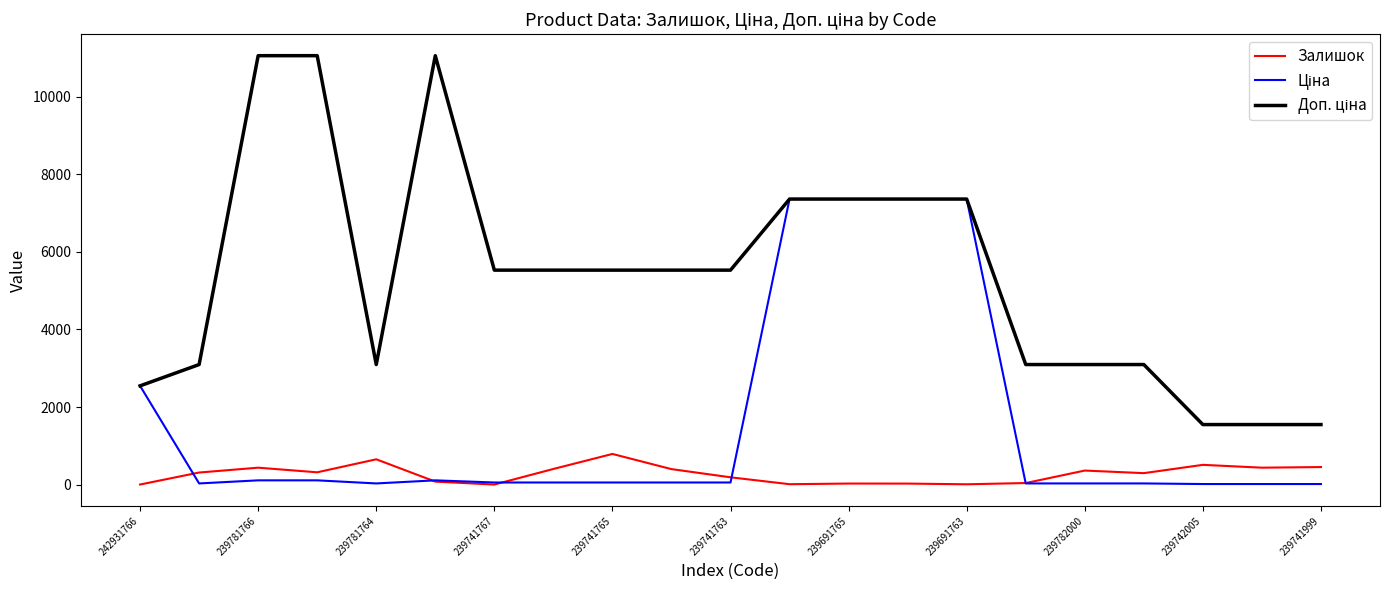

What is the greatest value displayed?

11055.0